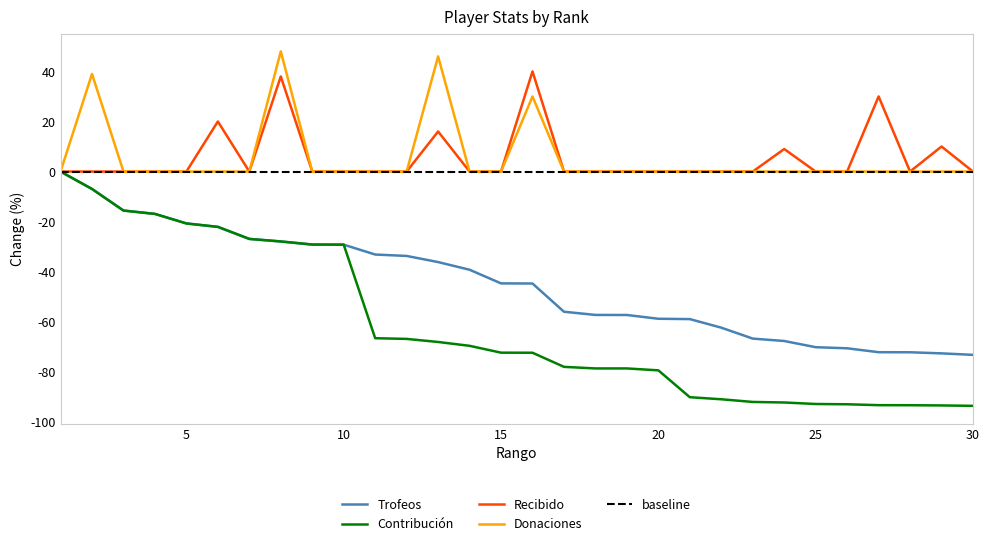

True or false: Donaciones and Contribución cross at least once.

False